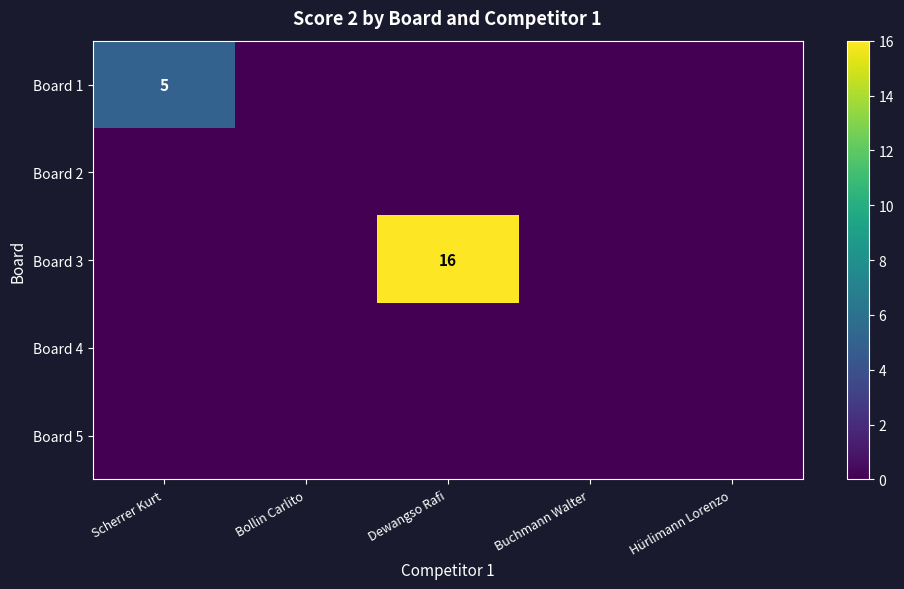

Which category has the lowest value in the Board 1 series?

Bollin Carlito